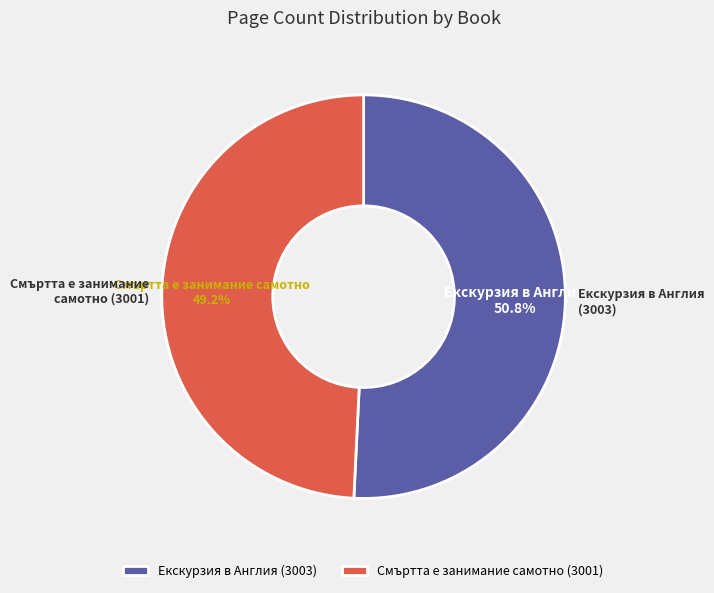

Rank the categories by value from highest to lowest.

Екскурзия в Англия (3003), Смъртта е занимание самотно (3001)